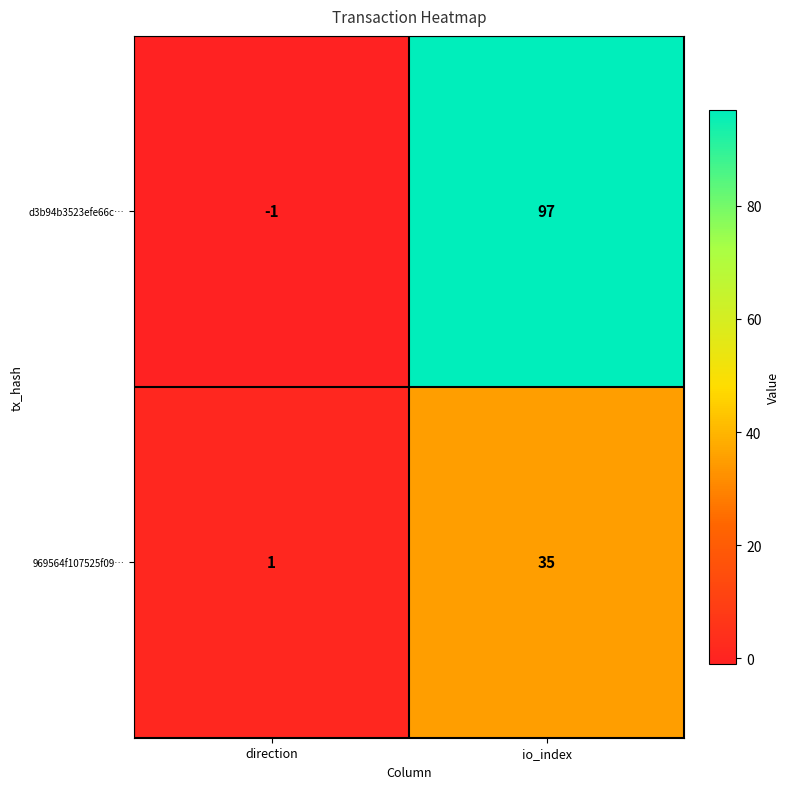

Rank the series by their average value, from highest to lowest.

d3b94b3523efe66c…, 969564f107525f09…